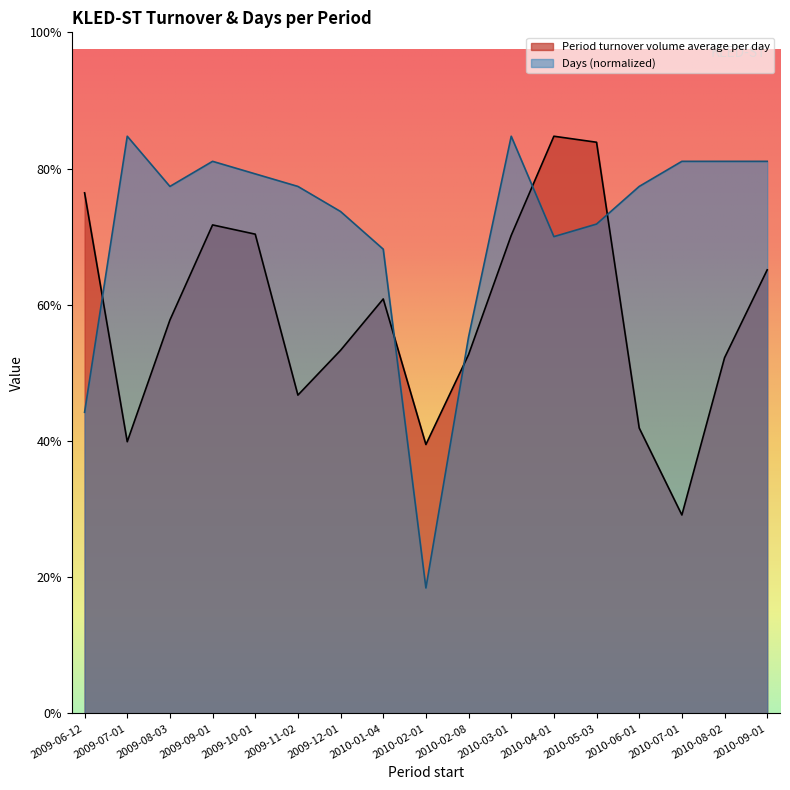

After their last crossing, which series has the higher values: Period turnover volume average per day or Days?

Days